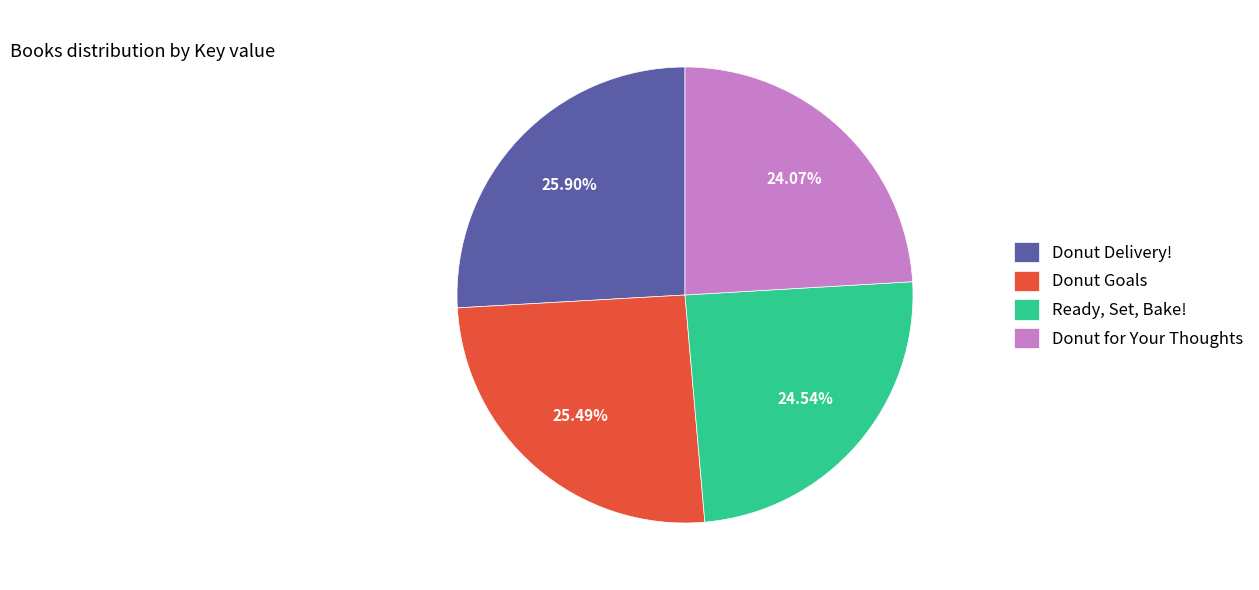

To the nearest percent, what is the average slice percentage?

25%